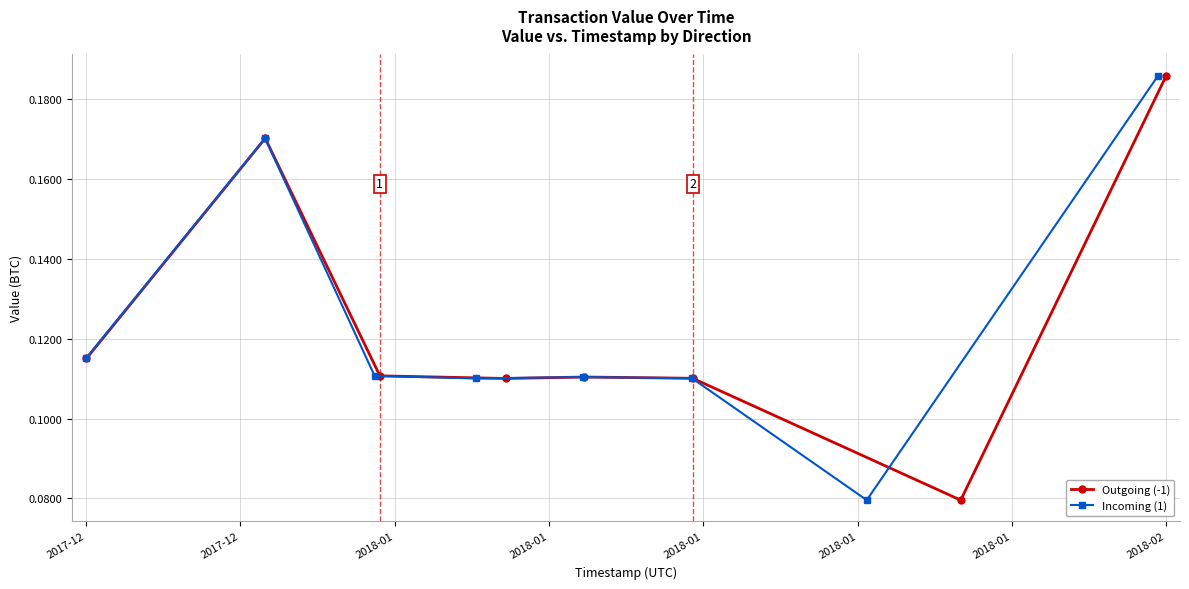

How many Outgoing (-1) values are between 0 and 1?

8